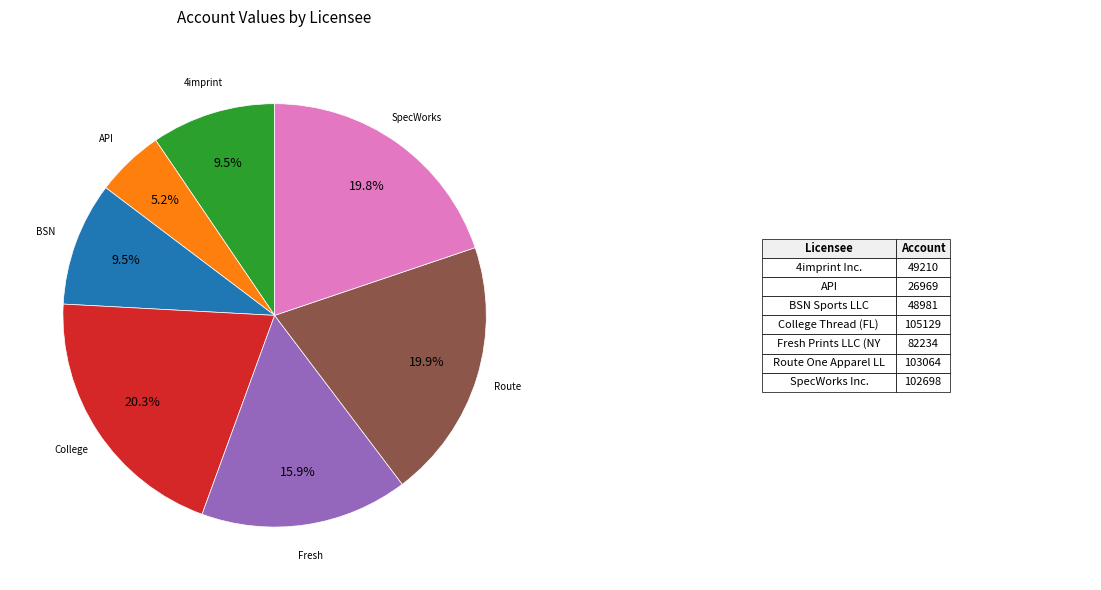

Does any single category account for the majority?

No